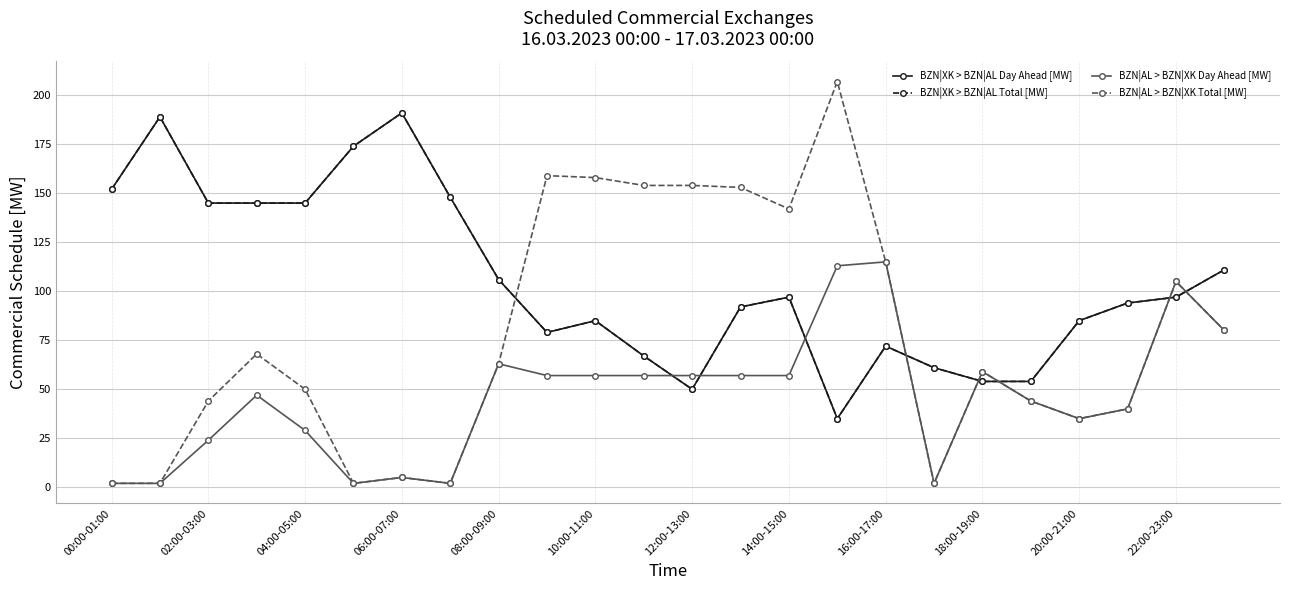

Reading right to left, extract all data points from this chart.

BZN|XK > BZN|AL Day Ahead [MW]: 111	97	94	85	54	54	61	72	35	97	92	50	67	85	79	106	148	191	174	145	145	145	189	152
BZN|XK > BZN|AL Total [MW]: 111	97	94	85	54	54	61	72	35	97	92	50	67	85	79	106	148	191	174	145	145	145	189	152
BZN|AL > BZN|XK Day Ahead [MW]: 80	105	40	35	44	59	2	115	113	57	57	57	57	57	57	63	2	5	2	29	47	24	2	2
BZN|AL > BZN|XK Total [MW]: 80	105	40	35	44	59	2	115	207	142	153	154	154	158	159	63	2	5	2	50	68	44	2	2